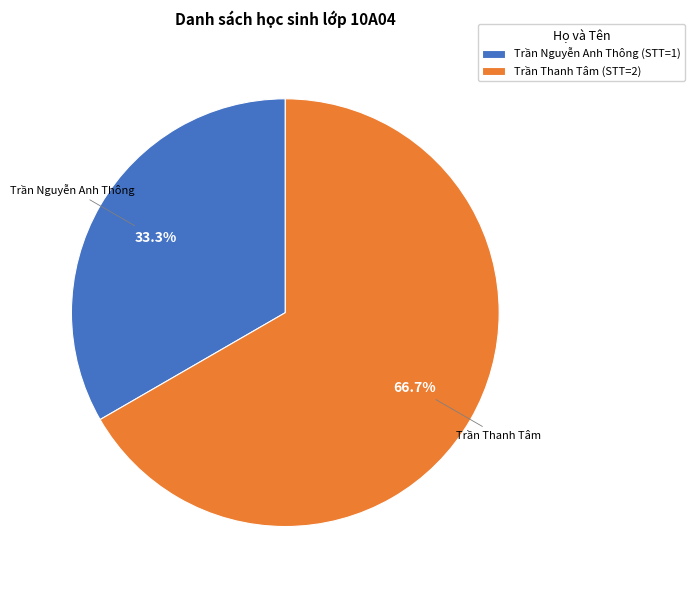

Which slice represents more than half of the pie?

Trần Thanh Tâm